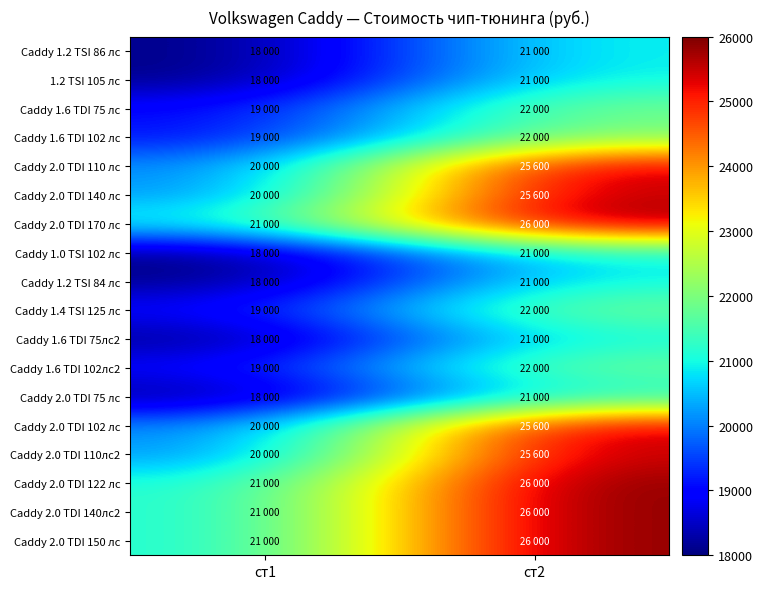

At ст1, list the series in order from largest to smallest.

Caddy 2.0 TDI 170 лс, Caddy 2.0 TDI 122 лс, Caddy 2.0 TDI 140лс2, Caddy 2.0 TDI 150 лс, Caddy 2.0 TDI 110 лс, Caddy 2.0 TDI 140 лс, Caddy 2.0 TDI 102 лс, Caddy 2.0 TDI 110лс2, Caddy 1.6 TDI 75 лс, Caddy 1.6 TDI 102 лс, Caddy 1.4 TSI 125 лс, Caddy 1.6 TDI 102лс2, Caddy 1.2 TSI 86 лс, 1.2 TSI 105 лс, Caddy 1.0 TSI 102 лс, Caddy 1.2 TSI 84 лс, Caddy 1.6 TDI 75лс2, Caddy 2.0 TDI 75 лс